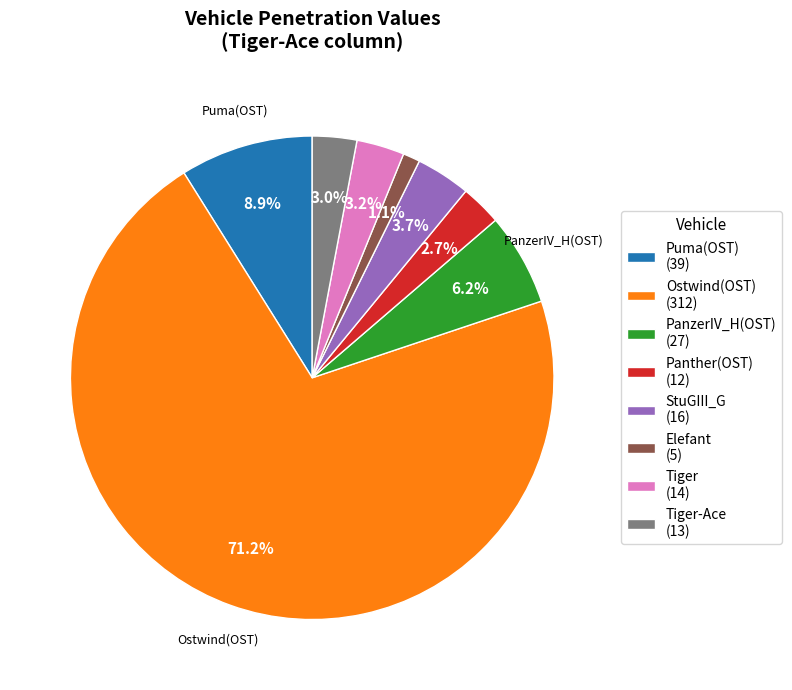

Is there any slice that represents more than half of the pie?

Yes